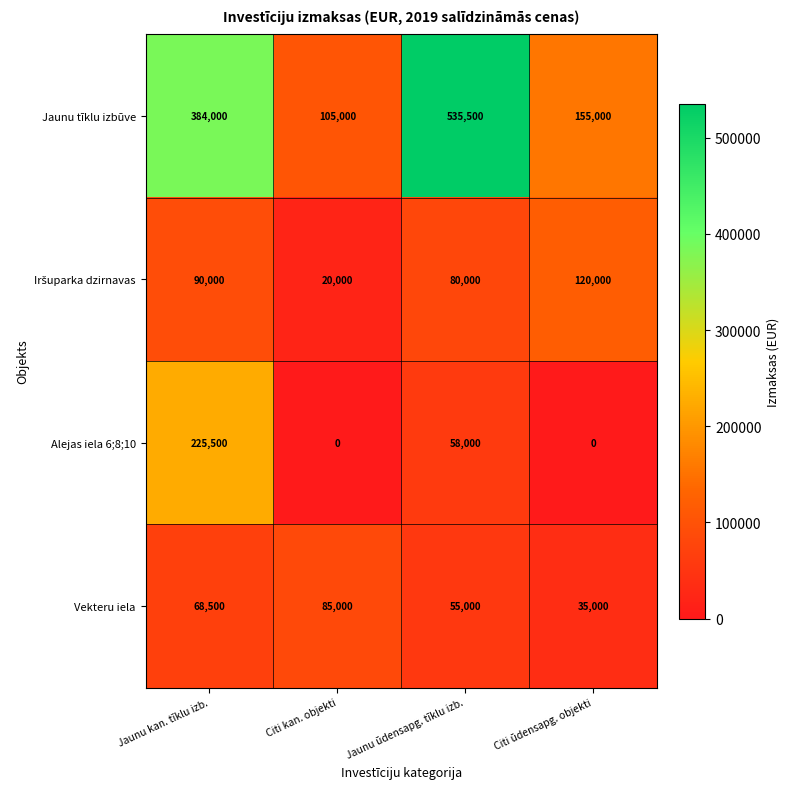

What is the sum of the Vekteru iela values at Citi kan. objekti and Jaunu ūdensapg. tīklu izb.?

140000